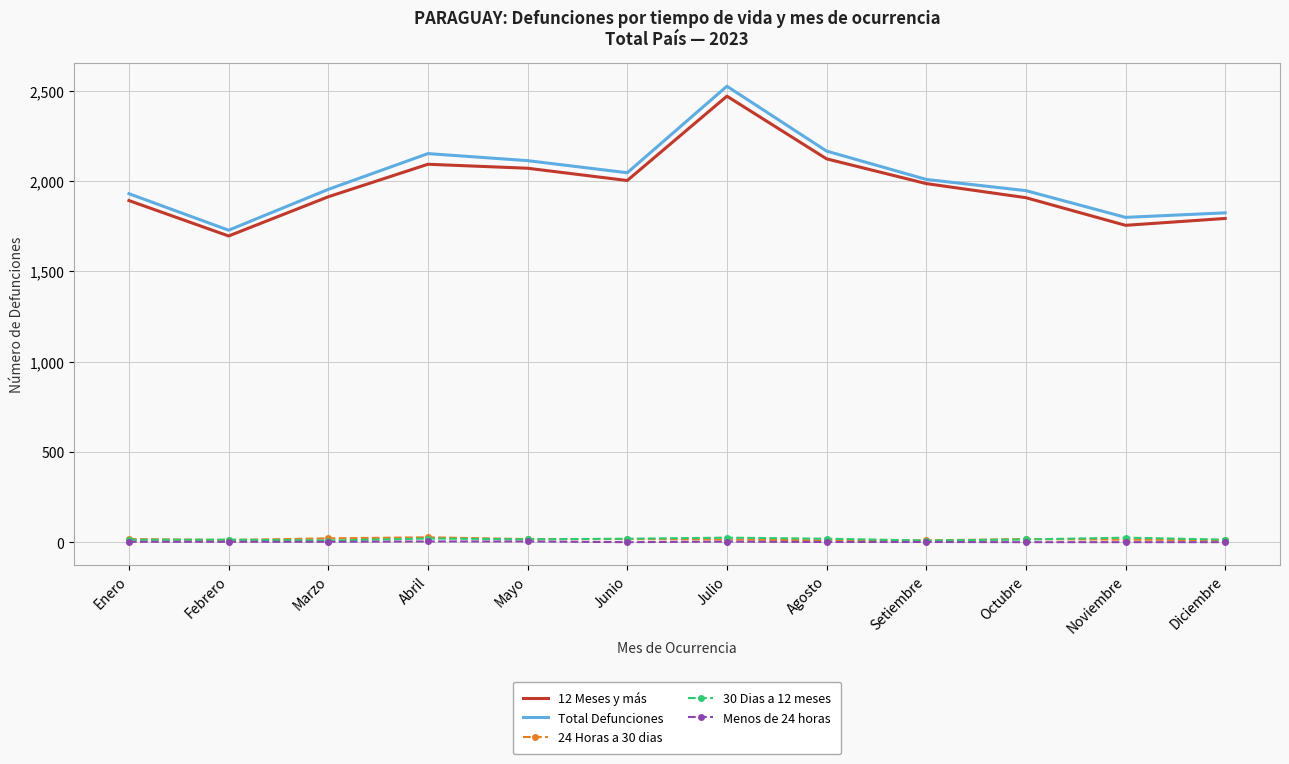

True or false: Menos de 24 horas and Total Defunciones cross at least once.

False